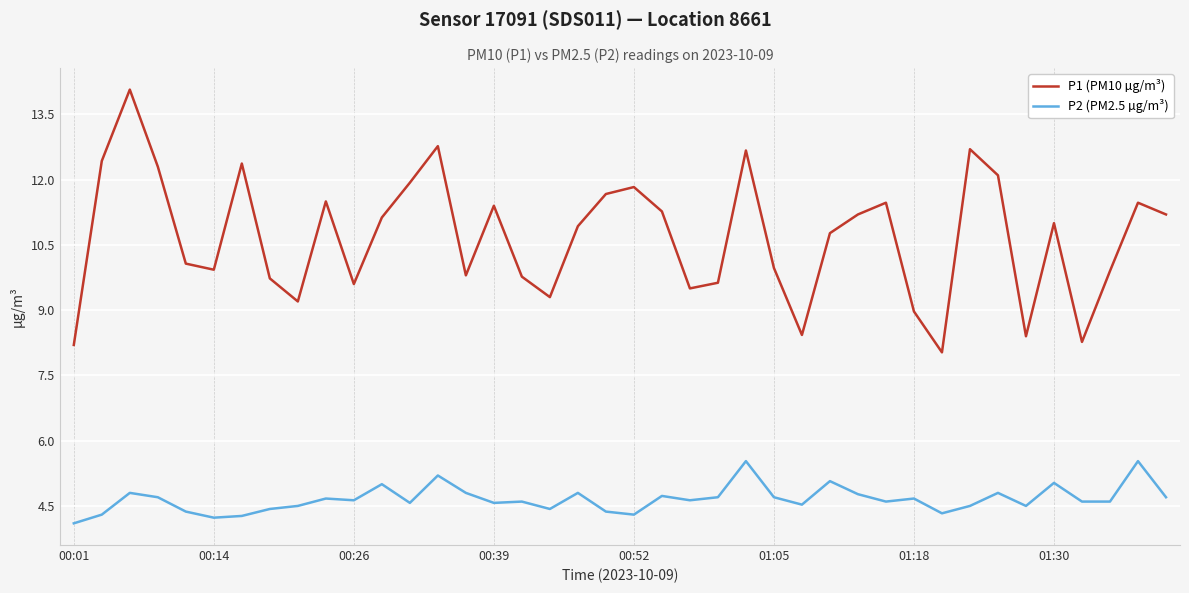

What is the highest value of the P1 (PM10 µg/m³) series?

14.1